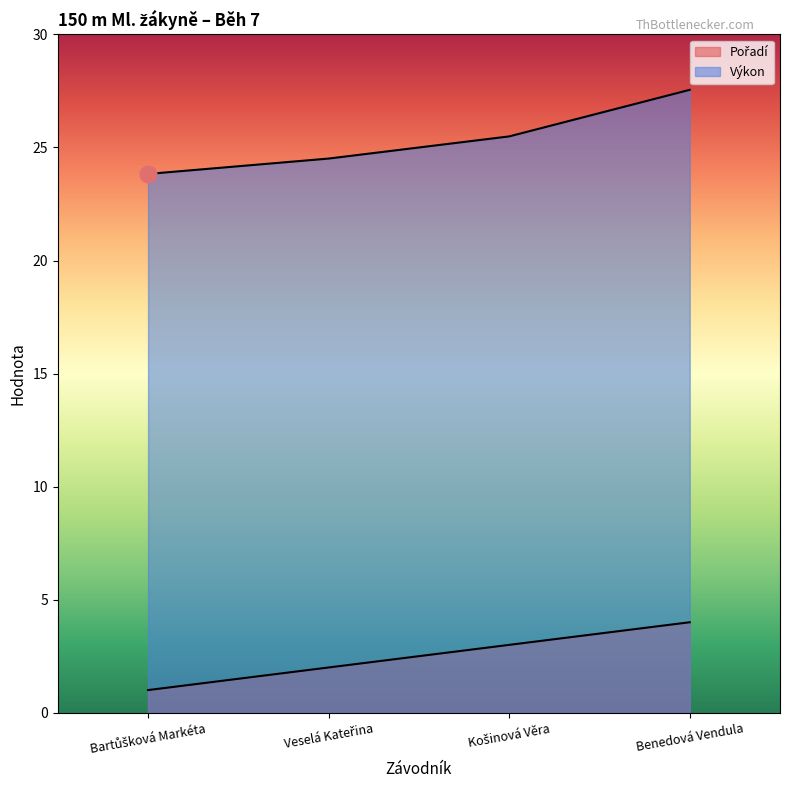

Count the Pořadí values in the range 2 to 4.

3